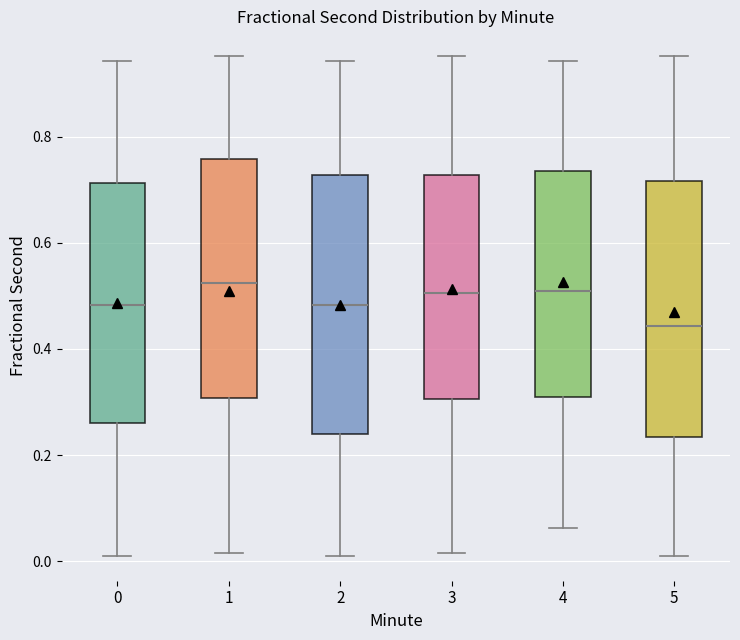

Where is the lower edge of the box at x = 0 on the y-axis? The values are not printed on the chart, so give them approximately, as read against the axis.

0.26